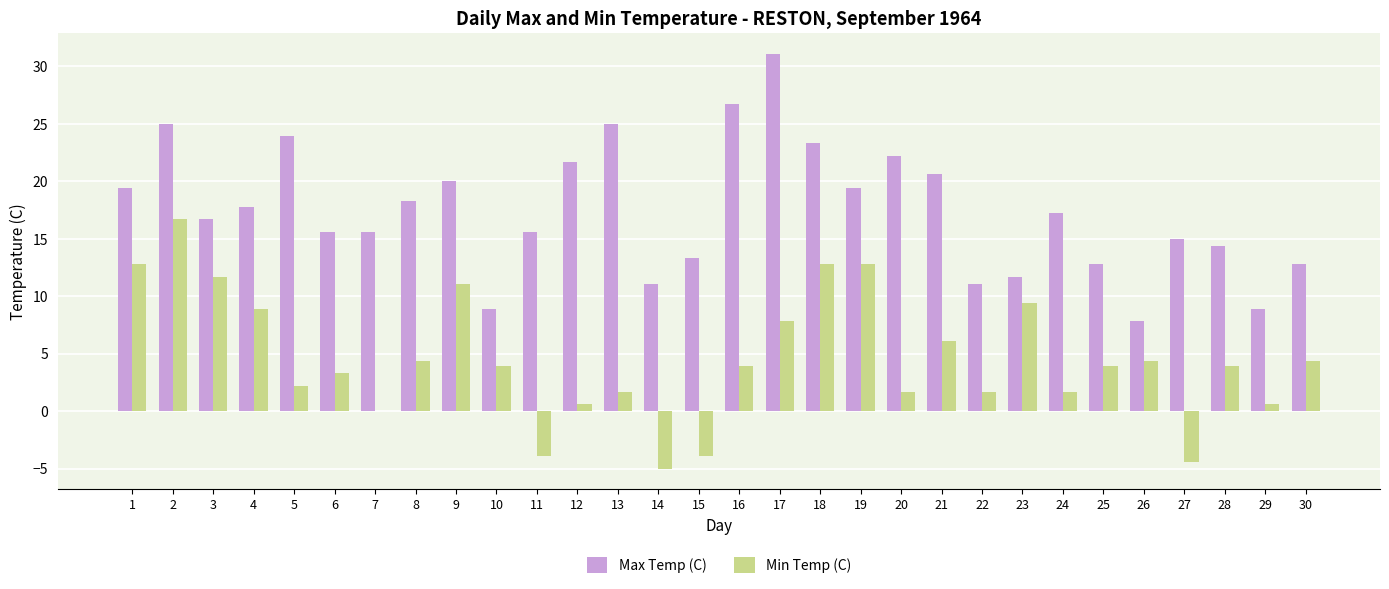

Which series has the largest total across all categories?

Max Temp (C)